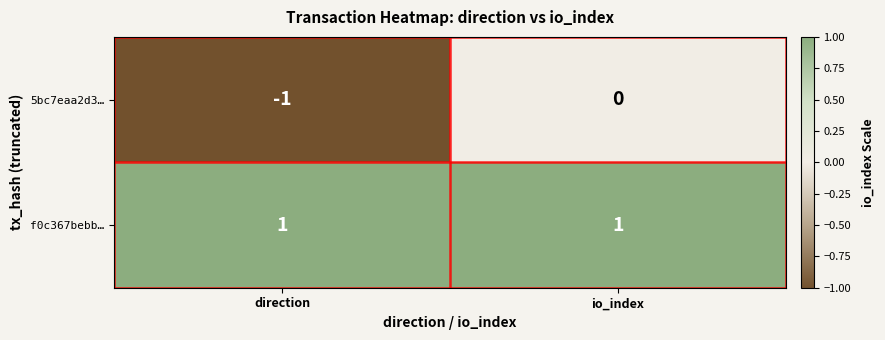

Which series has the largest total across all categories?

f0c367bebb…